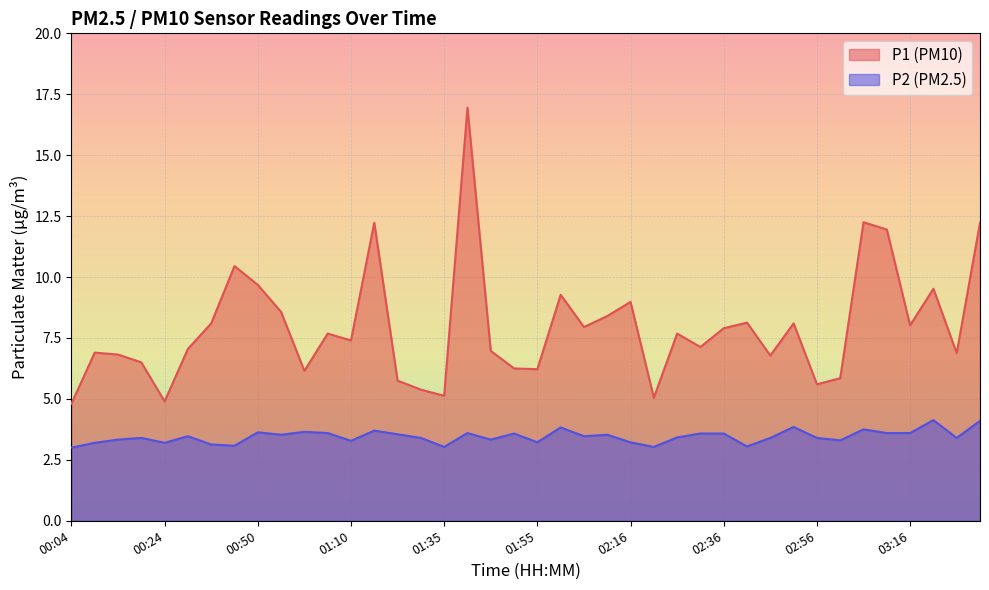

What is the highest value of the P1 series?

16.9